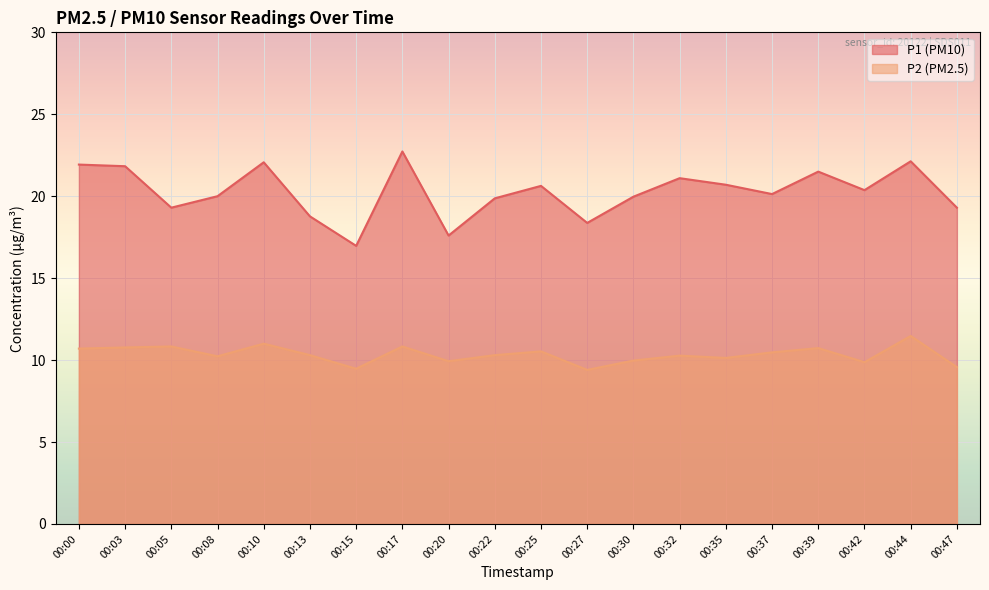

Count the number of categories in the chart.

20